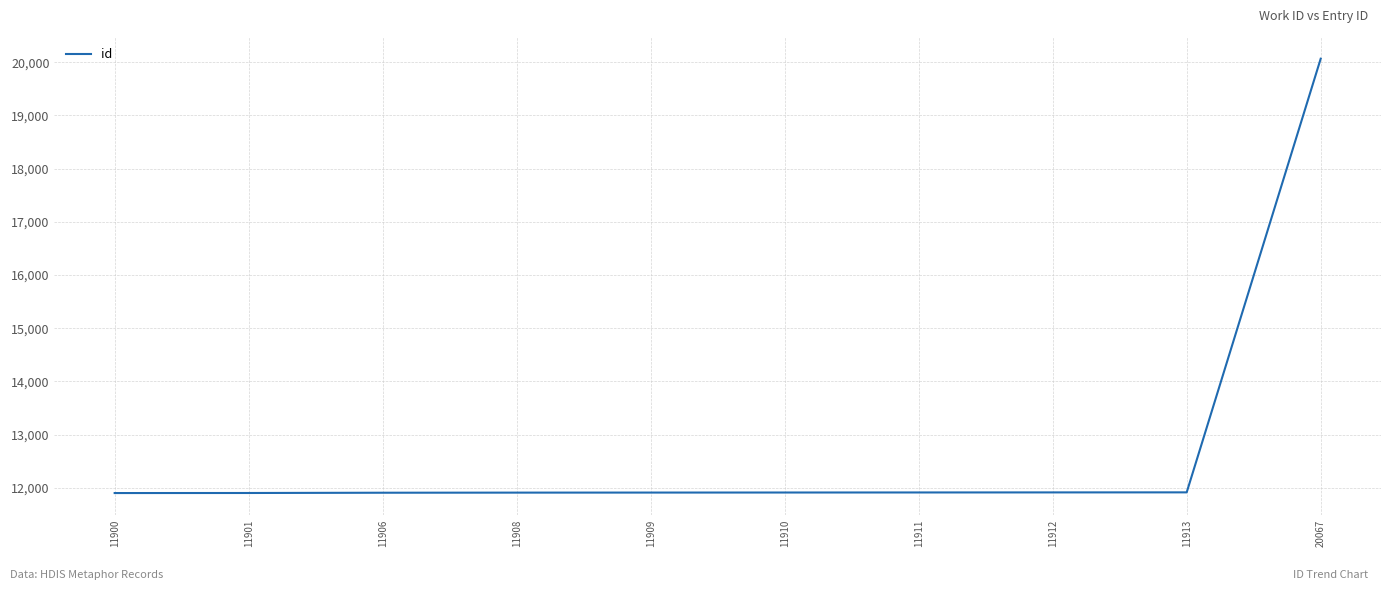

What is the difference between the maximum and second lowest values?

8166